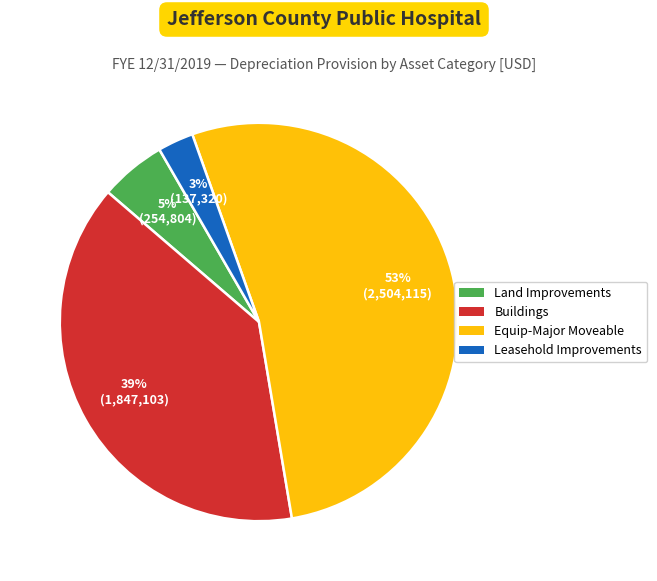

To the nearest percent, what is the difference between the Land Improvements and Buildings slice percentages?

34%